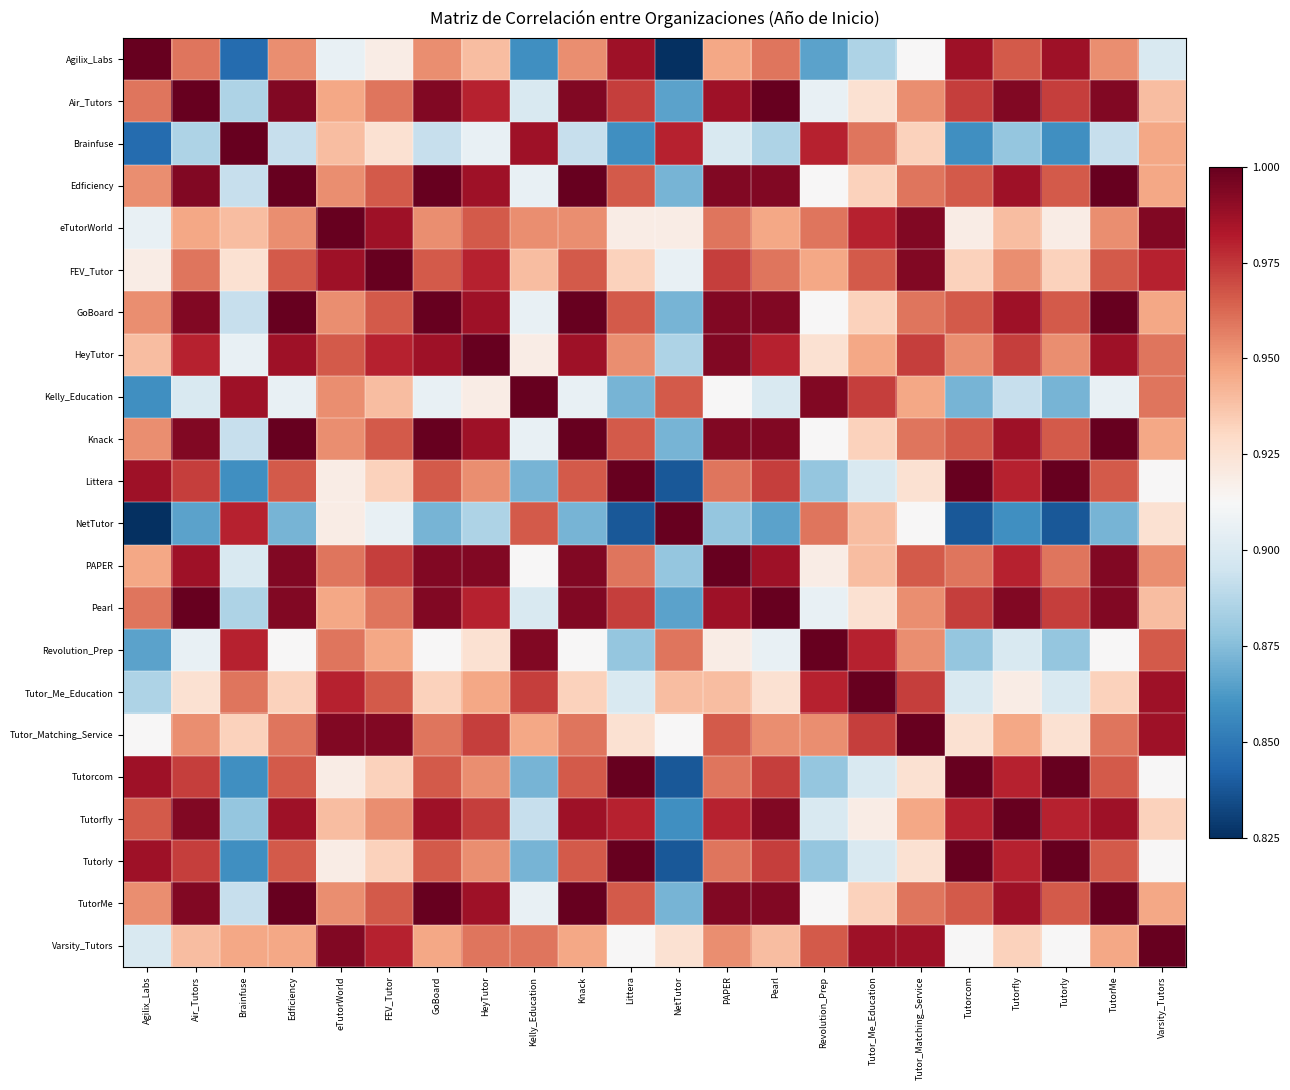

Reading right to left, extract all data points from this chart.

Agilix_Labs: Varsity_Tutors=0.9	TutorMe=1.0	Tutorly=1.0	Tutorfly=1.0	Tutorcom=1.0	Tutor_Matching_Service=0.9	Tutor_Me_Education=0.9	Revolution_Prep=0.9	Pearl=1.0	PAPER=0.9	NetTutor=0.8	Littera=1.0	Knack=1.0	Kelly_Education=0.9	HeyTutor=0.9	GoBoard=1.0	FEV_Tutor=0.9	eTutorWorld=0.9	Edficiency=1.0	Brainfuse=0.8	Air_Tutors=1.0	Agilix_Labs=1.0
Air_Tutors: Varsity_Tutors=0.9	TutorMe=1.0	Tutorly=1.0	Tutorfly=1.0	Tutorcom=1.0	Tutor_Matching_Service=1.0	Tutor_Me_Education=0.9	Revolution_Prep=0.9	Pearl=1.0	PAPER=1.0	NetTutor=0.9	Littera=1.0	Knack=1.0	Kelly_Education=0.9	HeyTutor=1.0	GoBoard=1.0	FEV_Tutor=1.0	eTutorWorld=0.9	Edficiency=1.0	Brainfuse=0.9	Air_Tutors=1.0	Agilix_Labs=1.0
Brainfuse: Varsity_Tutors=0.9	TutorMe=0.9	Tutorly=0.9	Tutorfly=0.9	Tutorcom=0.9	Tutor_Matching_Service=0.9	Tutor_Me_Education=1.0	Revolution_Prep=1.0	Pearl=0.9	PAPER=0.9	NetTutor=1.0	Littera=0.9	Knack=0.9	Kelly_Education=1.0	HeyTutor=0.9	GoBoard=0.9	FEV_Tutor=0.9	eTutorWorld=0.9	Edficiency=0.9	Brainfuse=1.0	Air_Tutors=0.9	Agilix_Labs=0.8
Edficiency: Varsity_Tutors=0.9	TutorMe=1.0	Tutorly=1.0	Tutorfly=1.0	Tutorcom=1.0	Tutor_Matching_Service=1.0	Tutor_Me_Education=0.9	Revolution_Prep=0.9	Pearl=1.0	PAPER=1.0	NetTutor=0.9	Littera=1.0	Knack=1.0	Kelly_Education=0.9	HeyTutor=1.0	GoBoard=1.0	FEV_Tutor=1.0	eTutorWorld=1.0	Edficiency=1.0	Brainfuse=0.9	Air_Tutors=1.0	Agilix_Labs=1.0
eTutorWorld: Varsity_Tutors=1.0	TutorMe=1.0	Tutorly=0.9	Tutorfly=0.9	Tutorcom=0.9	Tutor_Matching_Service=1.0	Tutor_Me_Education=1.0	Revolution_Prep=1.0	Pearl=0.9	PAPER=1.0	NetTutor=0.9	Littera=0.9	Knack=1.0	Kelly_Education=1.0	HeyTutor=1.0	GoBoard=1.0	FEV_Tutor=1.0	eTutorWorld=1.0	Edficiency=1.0	Brainfuse=0.9	Air_Tutors=0.9	Agilix_Labs=0.9
FEV_Tutor: Varsity_Tutors=1.0	TutorMe=1.0	Tutorly=0.9	Tutorfly=1.0	Tutorcom=0.9	Tutor_Matching_Service=1.0	Tutor_Me_Education=1.0	Revolution_Prep=0.9	Pearl=1.0	PAPER=1.0	NetTutor=0.9	Littera=0.9	Knack=1.0	Kelly_Education=0.9	HeyTutor=1.0	GoBoard=1.0	FEV_Tutor=1.0	eTutorWorld=1.0	Edficiency=1.0	Brainfuse=0.9	Air_Tutors=1.0	Agilix_Labs=0.9
GoBoard: Varsity_Tutors=0.9	TutorMe=1.0	Tutorly=1.0	Tutorfly=1.0	Tutorcom=1.0	Tutor_Matching_Service=1.0	Tutor_Me_Education=0.9	Revolution_Prep=0.9	Pearl=1.0	PAPER=1.0	NetTutor=0.9	Littera=1.0	Knack=1.0	Kelly_Education=0.9	HeyTutor=1.0	GoBoard=1.0	FEV_Tutor=1.0	eTutorWorld=1.0	Edficiency=1.0	Brainfuse=0.9	Air_Tutors=1.0	Agilix_Labs=1.0
HeyTutor: Varsity_Tutors=1.0	TutorMe=1.0	Tutorly=1.0	Tutorfly=1.0	Tutorcom=1.0	Tutor_Matching_Service=1.0	Tutor_Me_Education=0.9	Revolution_Prep=0.9	Pearl=1.0	PAPER=1.0	NetTutor=0.9	Littera=1.0	Knack=1.0	Kelly_Education=0.9	HeyTutor=1.0	GoBoard=1.0	FEV_Tutor=1.0	eTutorWorld=1.0	Edficiency=1.0	Brainfuse=0.9	Air_Tutors=1.0	Agilix_Labs=0.9
Kelly_Education: Varsity_Tutors=1.0	TutorMe=0.9	Tutorly=0.9	Tutorfly=0.9	Tutorcom=0.9	Tutor_Matching_Service=0.9	Tutor_Me_Education=1.0	Revolution_Prep=1.0	Pearl=0.9	PAPER=0.9	NetTutor=1.0	Littera=0.9	Knack=0.9	Kelly_Education=1.0	HeyTutor=0.9	GoBoard=0.9	FEV_Tutor=0.9	eTutorWorld=1.0	Edficiency=0.9	Brainfuse=1.0	Air_Tutors=0.9	Agilix_Labs=0.9
Knack: Varsity_Tutors=0.9	TutorMe=1.0	Tutorly=1.0	Tutorfly=1.0	Tutorcom=1.0	Tutor_Matching_Service=1.0	Tutor_Me_Education=0.9	Revolution_Prep=0.9	Pearl=1.0	PAPER=1.0	NetTutor=0.9	Littera=1.0	Knack=1.0	Kelly_Education=0.9	HeyTutor=1.0	GoBoard=1.0	FEV_Tutor=1.0	eTutorWorld=1.0	Edficiency=1.0	Brainfuse=0.9	Air_Tutors=1.0	Agilix_Labs=1.0
Littera: Varsity_Tutors=0.9	TutorMe=1.0	Tutorly=1.0	Tutorfly=1.0	Tutorcom=1.0	Tutor_Matching_Service=0.9	Tutor_Me_Education=0.9	Revolution_Prep=0.9	Pearl=1.0	PAPER=1.0	NetTutor=0.8	Littera=1.0	Knack=1.0	Kelly_Education=0.9	HeyTutor=1.0	GoBoard=1.0	FEV_Tutor=0.9	eTutorWorld=0.9	Edficiency=1.0	Brainfuse=0.9	Air_Tutors=1.0	Agilix_Labs=1.0
NetTutor: Varsity_Tutors=0.9	TutorMe=0.9	Tutorly=0.8	Tutorfly=0.9	Tutorcom=0.8	Tutor_Matching_Service=0.9	Tutor_Me_Education=0.9	Revolution_Prep=1.0	Pearl=0.9	PAPER=0.9	NetTutor=1.0	Littera=0.8	Knack=0.9	Kelly_Education=1.0	HeyTutor=0.9	GoBoard=0.9	FEV_Tutor=0.9	eTutorWorld=0.9	Edficiency=0.9	Brainfuse=1.0	Air_Tutors=0.9	Agilix_Labs=0.8
PAPER: Varsity_Tutors=1.0	TutorMe=1.0	Tutorly=1.0	Tutorfly=1.0	Tutorcom=1.0	Tutor_Matching_Service=1.0	Tutor_Me_Education=0.9	Revolution_Prep=0.9	Pearl=1.0	PAPER=1.0	NetTutor=0.9	Littera=1.0	Knack=1.0	Kelly_Education=0.9	HeyTutor=1.0	GoBoard=1.0	FEV_Tutor=1.0	eTutorWorld=1.0	Edficiency=1.0	Brainfuse=0.9	Air_Tutors=1.0	Agilix_Labs=0.9
Pearl: Varsity_Tutors=0.9	TutorMe=1.0	Tutorly=1.0	Tutorfly=1.0	Tutorcom=1.0	Tutor_Matching_Service=1.0	Tutor_Me_Education=0.9	Revolution_Prep=0.9	Pearl=1.0	PAPER=1.0	NetTutor=0.9	Littera=1.0	Knack=1.0	Kelly_Education=0.9	HeyTutor=1.0	GoBoard=1.0	FEV_Tutor=1.0	eTutorWorld=0.9	Edficiency=1.0	Brainfuse=0.9	Air_Tutors=1.0	Agilix_Labs=1.0
Revolution_Prep: Varsity_Tutors=1.0	TutorMe=0.9	Tutorly=0.9	Tutorfly=0.9	Tutorcom=0.9	Tutor_Matching_Service=1.0	Tutor_Me_Education=1.0	Revolution_Prep=1.0	Pearl=0.9	PAPER=0.9	NetTutor=1.0	Littera=0.9	Knack=0.9	Kelly_Education=1.0	HeyTutor=0.9	GoBoard=0.9	FEV_Tutor=0.9	eTutorWorld=1.0	Edficiency=0.9	Brainfuse=1.0	Air_Tutors=0.9	Agilix_Labs=0.9
Tutor_Me_Education: Varsity_Tutors=1.0	TutorMe=0.9	Tutorly=0.9	Tutorfly=0.9	Tutorcom=0.9	Tutor_Matching_Service=1.0	Tutor_Me_Education=1.0	Revolution_Prep=1.0	Pearl=0.9	PAPER=0.9	NetTutor=0.9	Littera=0.9	Knack=0.9	Kelly_Education=1.0	HeyTutor=0.9	GoBoard=0.9	FEV_Tutor=1.0	eTutorWorld=1.0	Edficiency=0.9	Brainfuse=1.0	Air_Tutors=0.9	Agilix_Labs=0.9
Tutor_Matching_Service: Varsity_Tutors=1.0	TutorMe=1.0	Tutorly=0.9	Tutorfly=0.9	Tutorcom=0.9	Tutor_Matching_Service=1.0	Tutor_Me_Education=1.0	Revolution_Prep=1.0	Pearl=1.0	PAPER=1.0	NetTutor=0.9	Littera=0.9	Knack=1.0	Kelly_Education=0.9	HeyTutor=1.0	GoBoard=1.0	FEV_Tutor=1.0	eTutorWorld=1.0	Edficiency=1.0	Brainfuse=0.9	Air_Tutors=1.0	Agilix_Labs=0.9
Tutorcom: Varsity_Tutors=0.9	TutorMe=1.0	Tutorly=1.0	Tutorfly=1.0	Tutorcom=1.0	Tutor_Matching_Service=0.9	Tutor_Me_Education=0.9	Revolution_Prep=0.9	Pearl=1.0	PAPER=1.0	NetTutor=0.8	Littera=1.0	Knack=1.0	Kelly_Education=0.9	HeyTutor=1.0	GoBoard=1.0	FEV_Tutor=0.9	eTutorWorld=0.9	Edficiency=1.0	Brainfuse=0.9	Air_Tutors=1.0	Agilix_Labs=1.0
Tutorfly: Varsity_Tutors=0.9	TutorMe=1.0	Tutorly=1.0	Tutorfly=1.0	Tutorcom=1.0	Tutor_Matching_Service=0.9	Tutor_Me_Education=0.9	Revolution_Prep=0.9	Pearl=1.0	PAPER=1.0	NetTutor=0.9	Littera=1.0	Knack=1.0	Kelly_Education=0.9	HeyTutor=1.0	GoBoard=1.0	FEV_Tutor=1.0	eTutorWorld=0.9	Edficiency=1.0	Brainfuse=0.9	Air_Tutors=1.0	Agilix_Labs=1.0
Tutorly: Varsity_Tutors=0.9	TutorMe=1.0	Tutorly=1.0	Tutorfly=1.0	Tutorcom=1.0	Tutor_Matching_Service=0.9	Tutor_Me_Education=0.9	Revolution_Prep=0.9	Pearl=1.0	PAPER=1.0	NetTutor=0.8	Littera=1.0	Knack=1.0	Kelly_Education=0.9	HeyTutor=1.0	GoBoard=1.0	FEV_Tutor=0.9	eTutorWorld=0.9	Edficiency=1.0	Brainfuse=0.9	Air_Tutors=1.0	Agilix_Labs=1.0
TutorMe: Varsity_Tutors=0.9	TutorMe=1.0	Tutorly=1.0	Tutorfly=1.0	Tutorcom=1.0	Tutor_Matching_Service=1.0	Tutor_Me_Education=0.9	Revolution_Prep=0.9	Pearl=1.0	PAPER=1.0	NetTutor=0.9	Littera=1.0	Knack=1.0	Kelly_Education=0.9	HeyTutor=1.0	GoBoard=1.0	FEV_Tutor=1.0	eTutorWorld=1.0	Edficiency=1.0	Brainfuse=0.9	Air_Tutors=1.0	Agilix_Labs=1.0
Varsity_Tutors: Varsity_Tutors=1.0	TutorMe=0.9	Tutorly=0.9	Tutorfly=0.9	Tutorcom=0.9	Tutor_Matching_Service=1.0	Tutor_Me_Education=1.0	Revolution_Prep=1.0	Pearl=0.9	PAPER=1.0	NetTutor=0.9	Littera=0.9	Knack=0.9	Kelly_Education=1.0	HeyTutor=1.0	GoBoard=0.9	FEV_Tutor=1.0	eTutorWorld=1.0	Edficiency=0.9	Brainfuse=0.9	Air_Tutors=0.9	Agilix_Labs=0.9